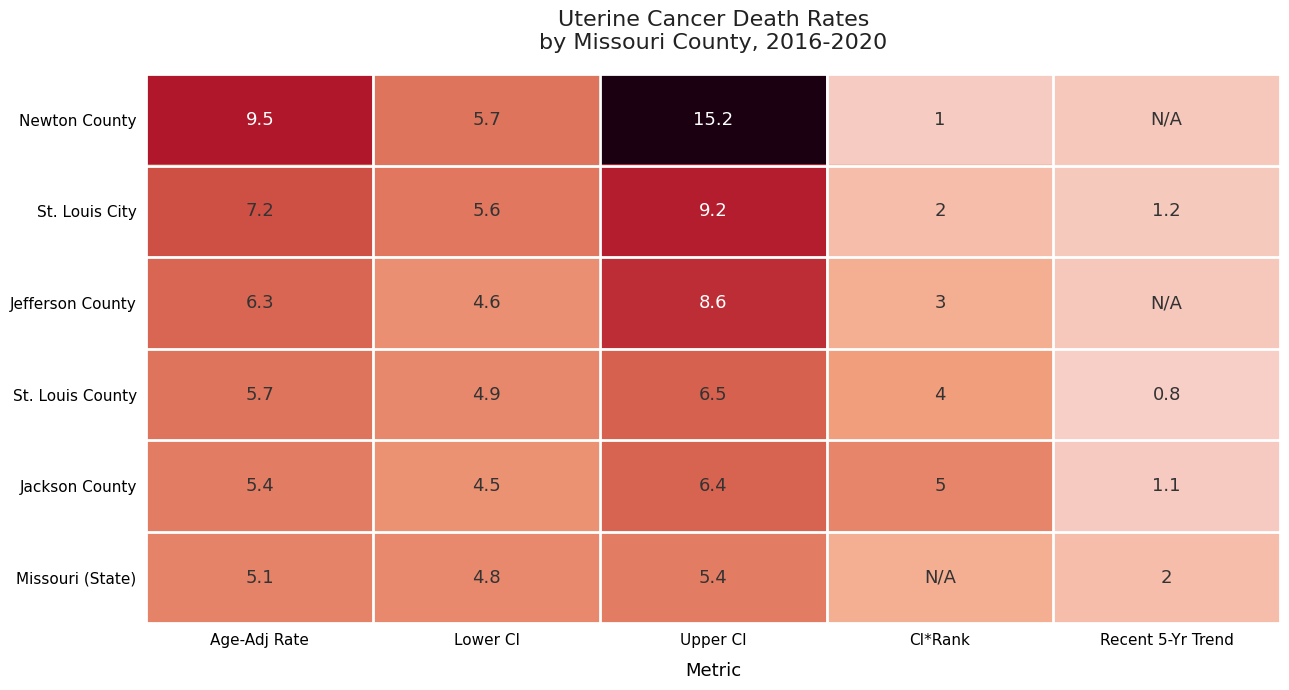

Between Lower CI and Upper CI, which series saw the biggest shift?

Newton County